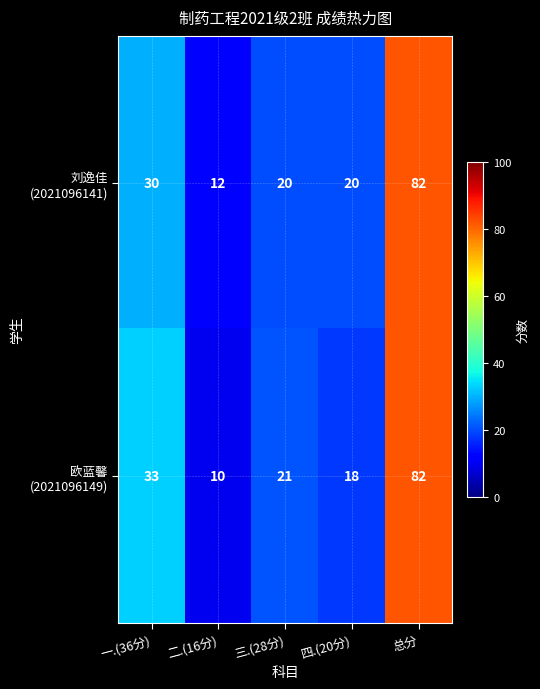

What is the greatest value displayed?

82